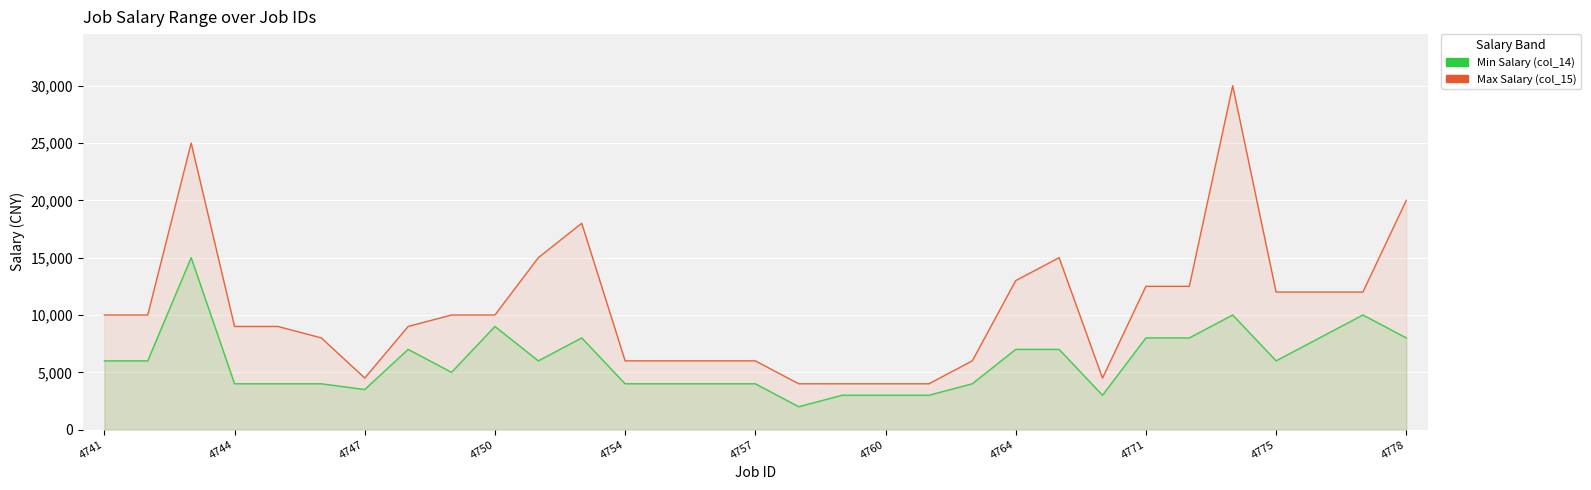

List the series in order of their overall mean, lowest first.

col_14 (min salary), col_15 (max salary)